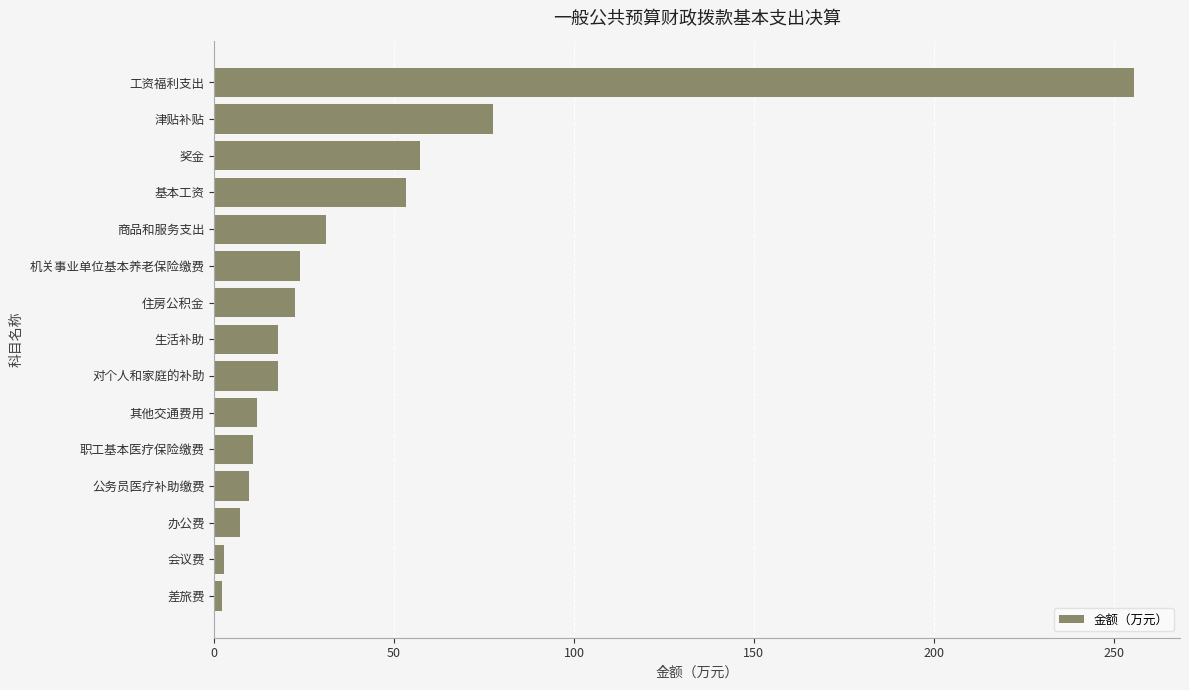

What is the difference between the maximum and minimum values?

253.5